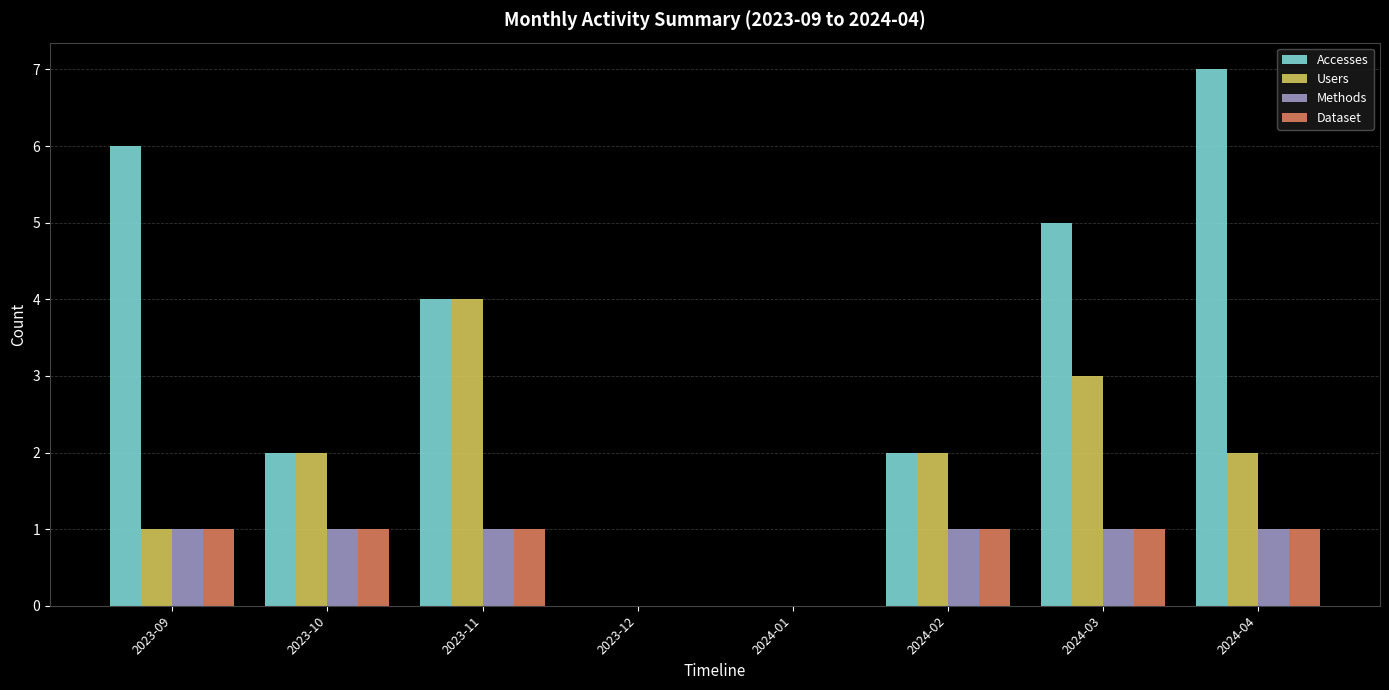

Reading left to right, list all the values displayed in this chart.

Accesses: 2023-09=6	2023-10=2	2023-11=4	2023-12=0	2024-01=0	2024-02=2	2024-03=5	2024-04=7
Users: 2023-09=1	2023-10=2	2023-11=4	2023-12=0	2024-01=0	2024-02=2	2024-03=3	2024-04=2
Methods: 2023-09=1	2023-10=1	2023-11=1	2023-12=0	2024-01=0	2024-02=1	2024-03=1	2024-04=1
Dataset: 2023-09=1	2023-10=1	2023-11=1	2023-12=0	2024-01=0	2024-02=1	2024-03=1	2024-04=1